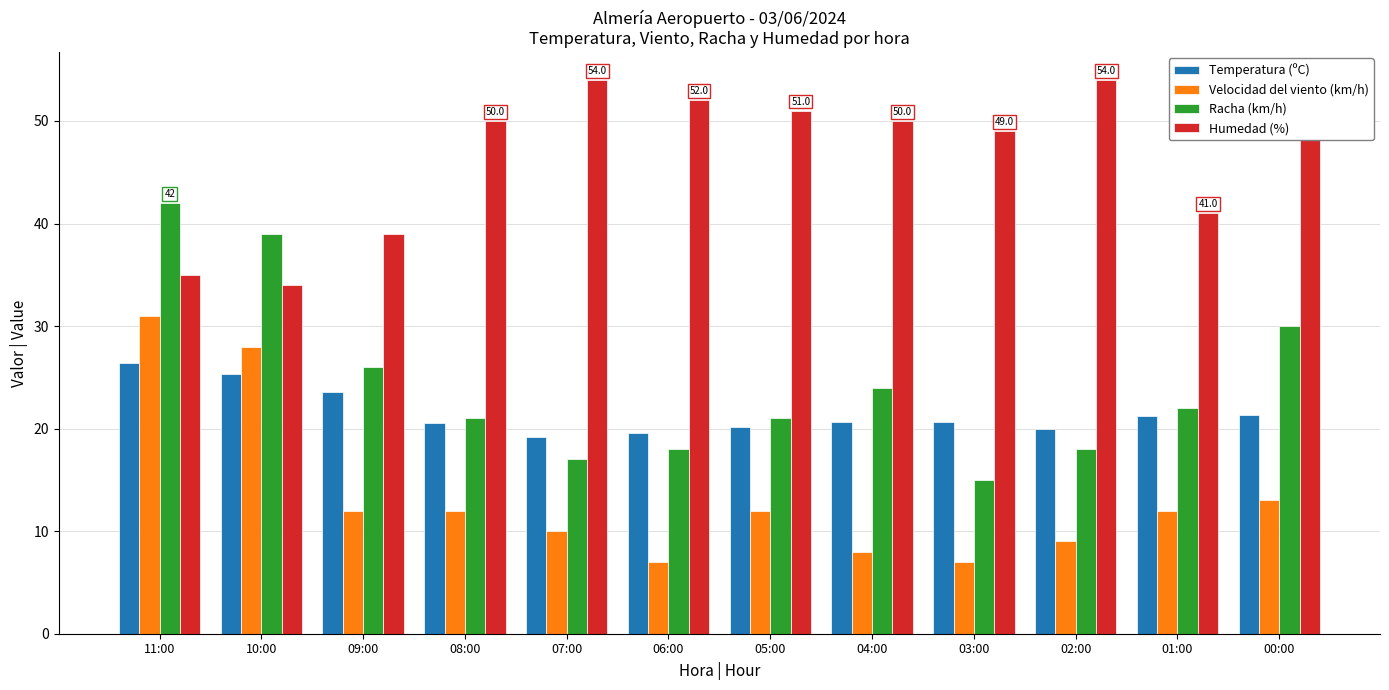

What is the approximate value of Temperatura (ºC) at 06:00?

19.6